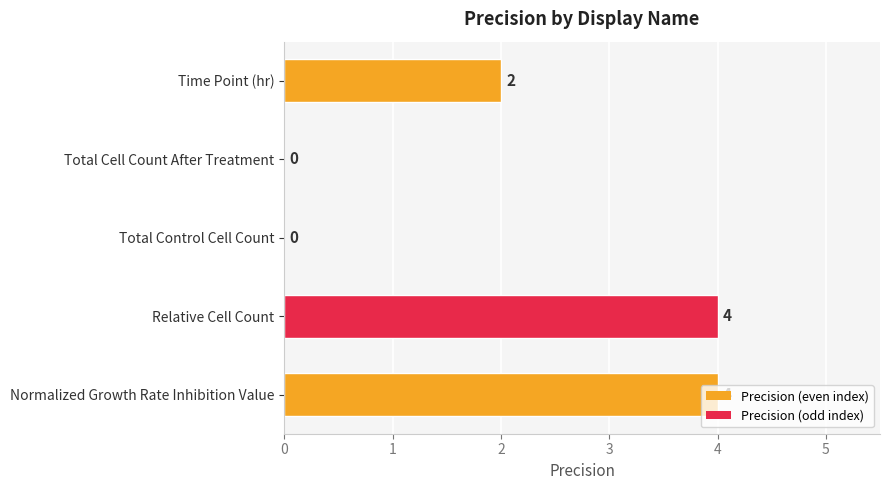

What is the greatest value displayed?

4